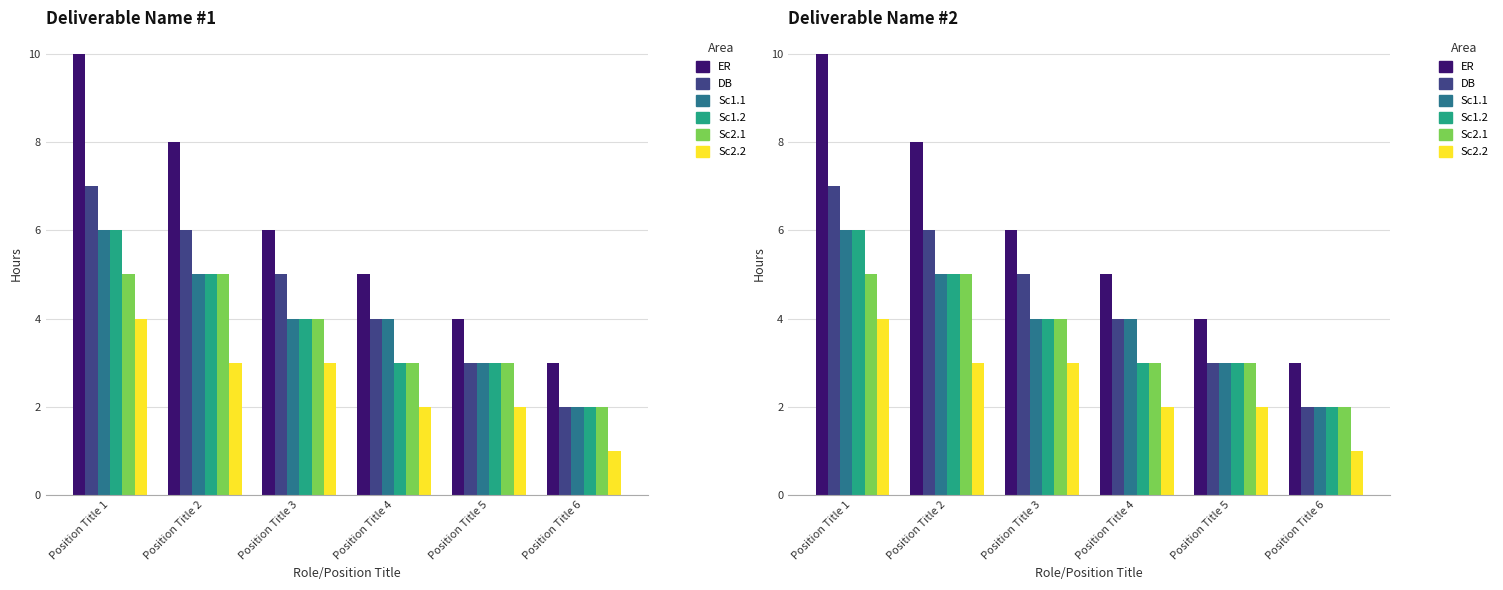

The DB series shows 6 at Position Title 2. True or false?

True